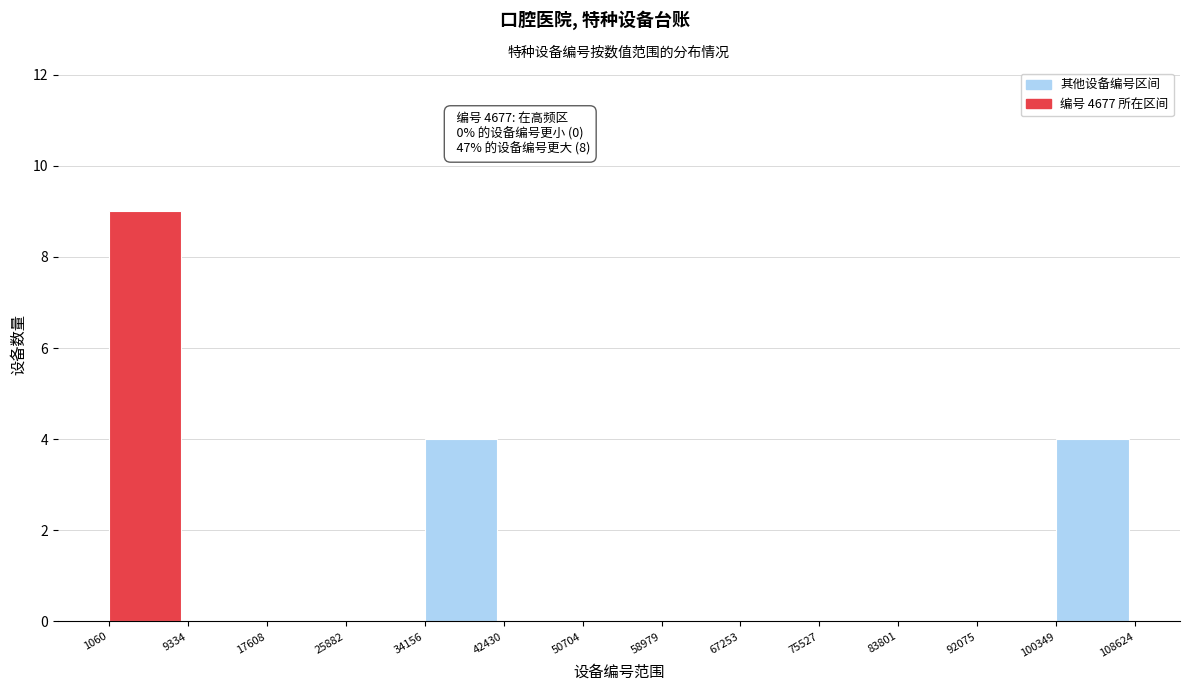

Which range on the x-axis has the tallest bar?

1060 to 9334